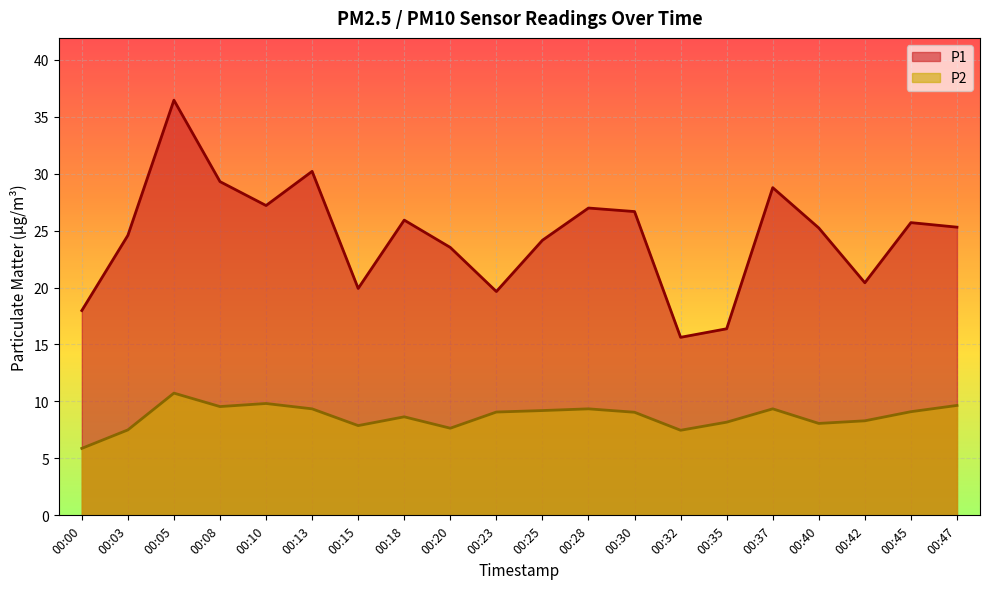

What is the smallest value displayed?

5.9